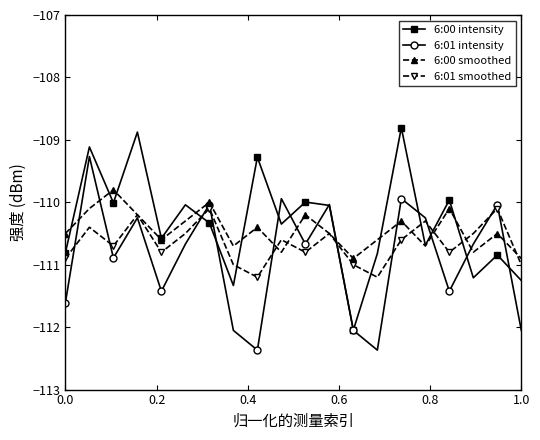

List the series in order of their overall mean, highest first.

6:00 intensity, 6:00 smoothed, 6:01 smoothed, 6:01 intensity